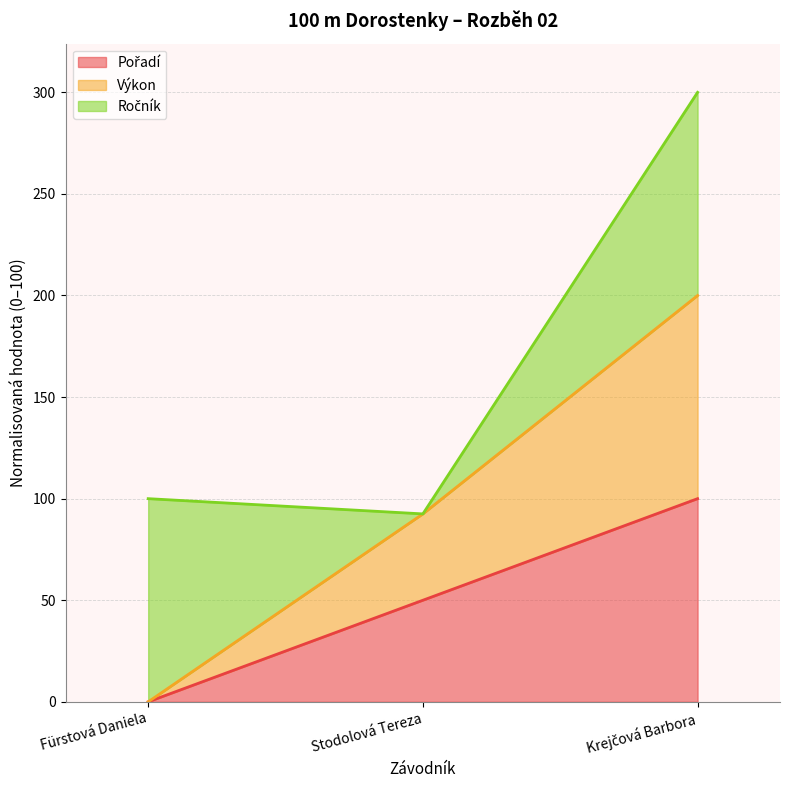

What is the spread (max minus min) of values at Stodolová Tereza?

42.5